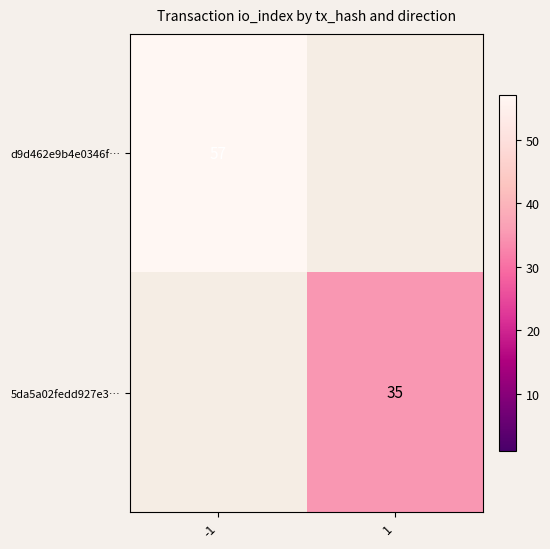

What is the maximum value shown in the chart?

57.0